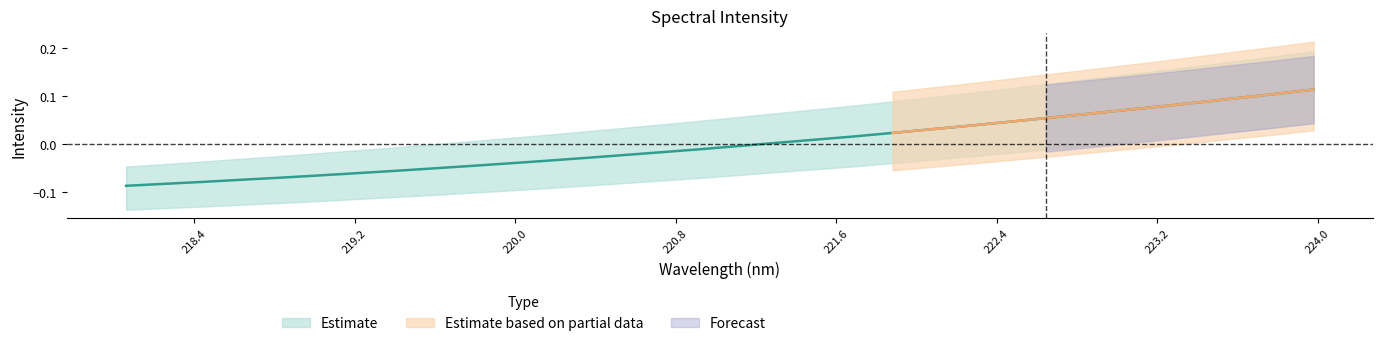

Reading left to right, what are all the values shown in this chart?

218.0596=-0.1	218.2508=-0.1	218.442=-0.1	218.6332=-0.1	218.8244=-0.1	219.0156=-0.1	219.2067=-0.1	219.3979=-0.1	219.589=-0.1	219.7801=-0.0	219.9712=-0.0	220.1623=-0.0	220.3533=-0.0	220.5444=-0.0	220.7354=-0.0	220.9264=-0.0	221.1174=-0.0	221.3083=0.0	221.4993=0.0	221.6902=0.0	221.8812=0.0	222.0721=0.0	222.263=0.0	222.4538=0.0	222.6447=0.1	222.8355=0.1	223.0264=0.1	223.2172=0.1	223.408=0.1	223.5987=0.1	223.7895=0.1	223.9802=0.1